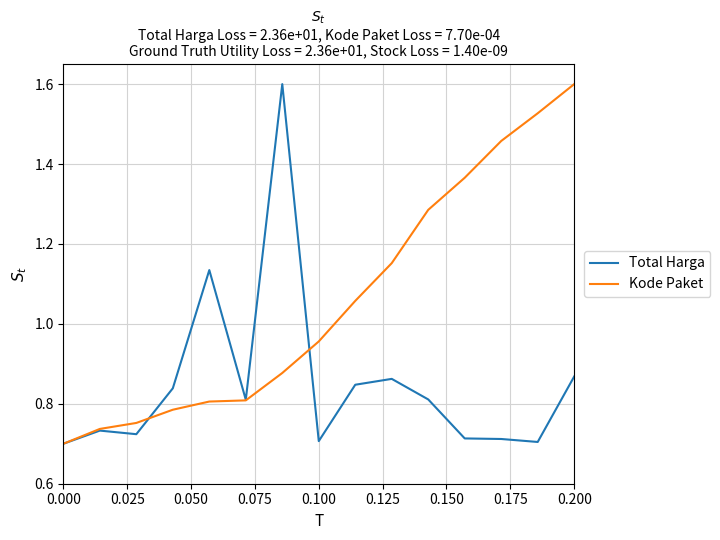

What is the highest value of the Total Harga series?

1.6